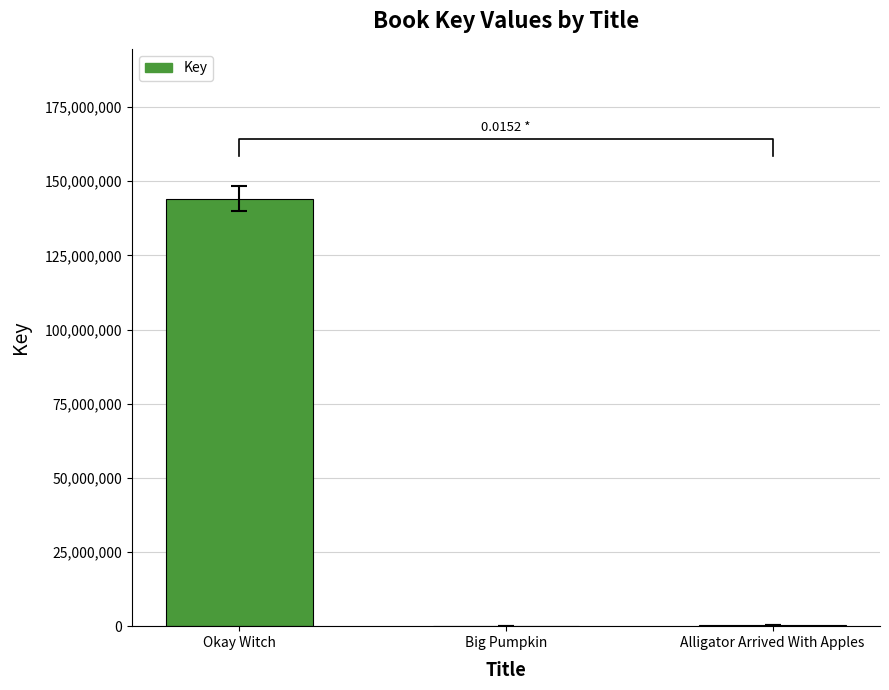

Where is the data nearest to the value 72085395?

Alligator Arrived With Apples